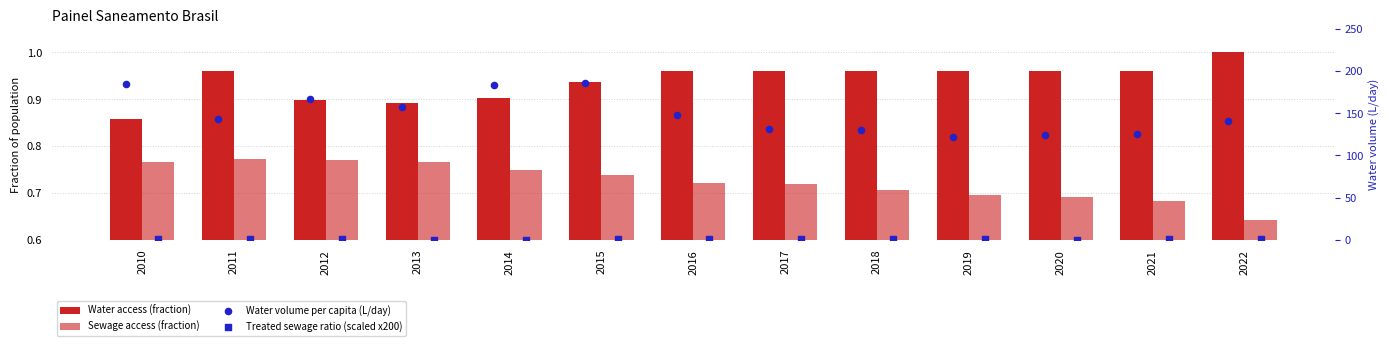

Is the value of Water access (fraction) at 2016 greater than the value of Treated sewage ratio (scaled x200) at 2014?

Yes